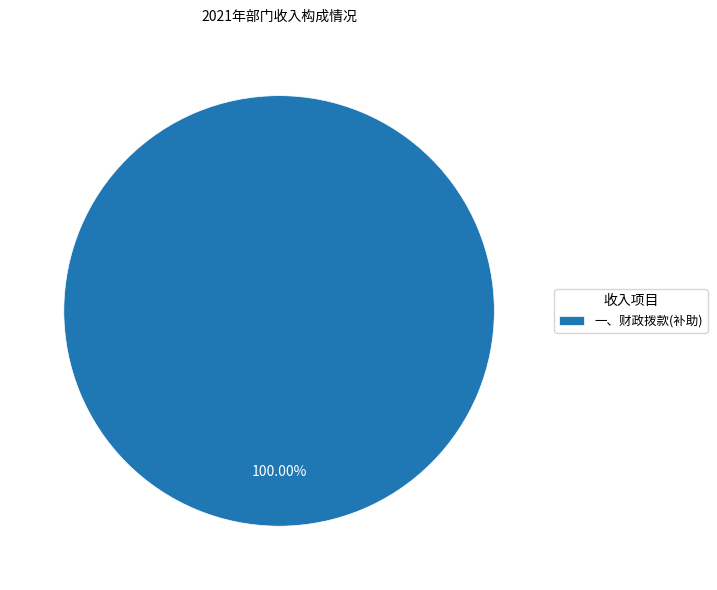

Is there a majority slice in this chart?

Yes